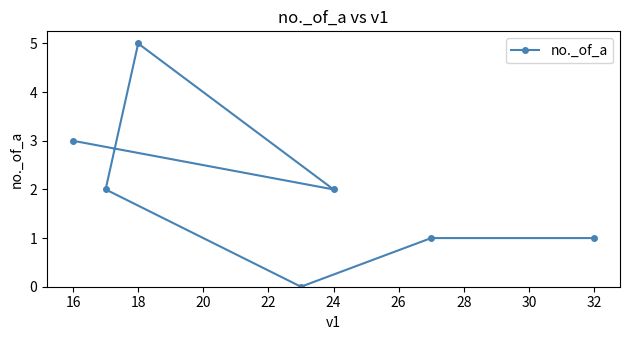

Between 32 and 16, which is larger?

16